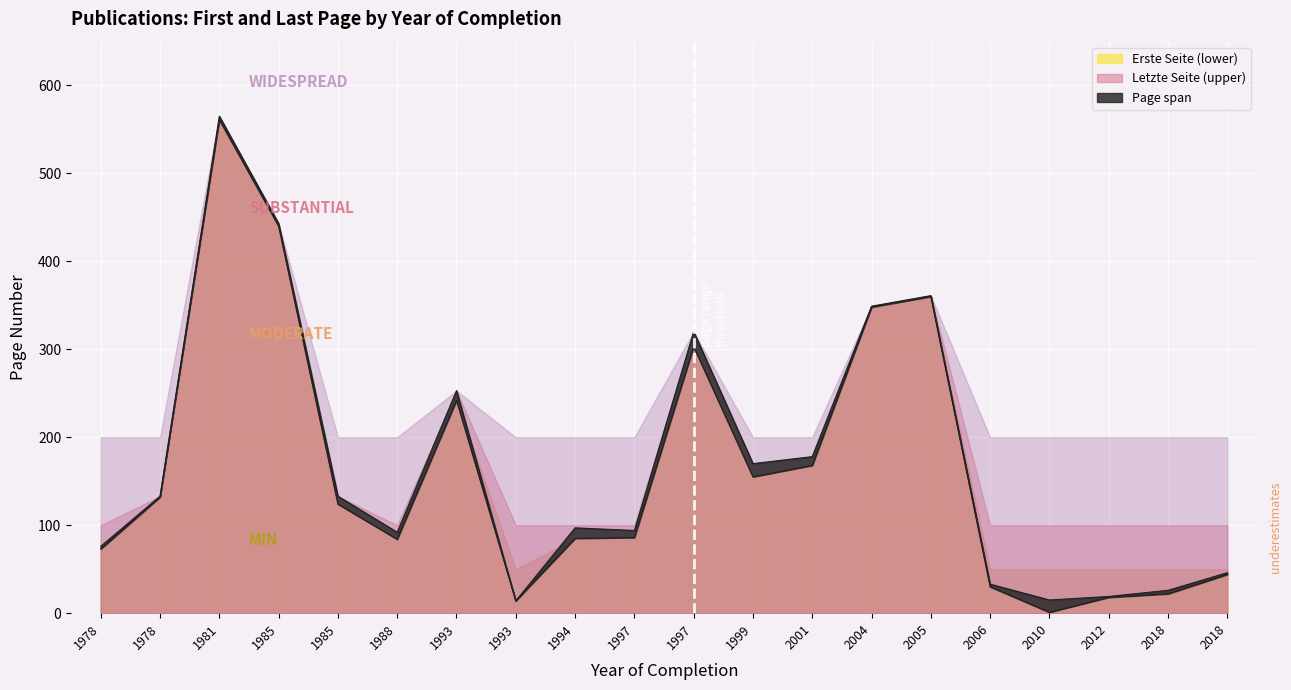

At which label is Letzte Seite closest to 289?

1997